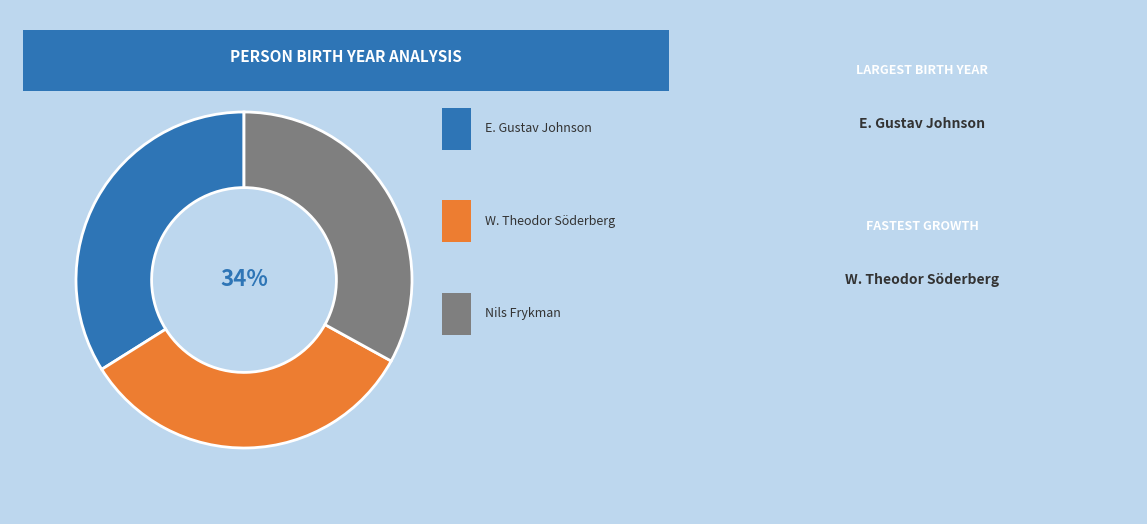

Is there a majority slice in this chart?

No